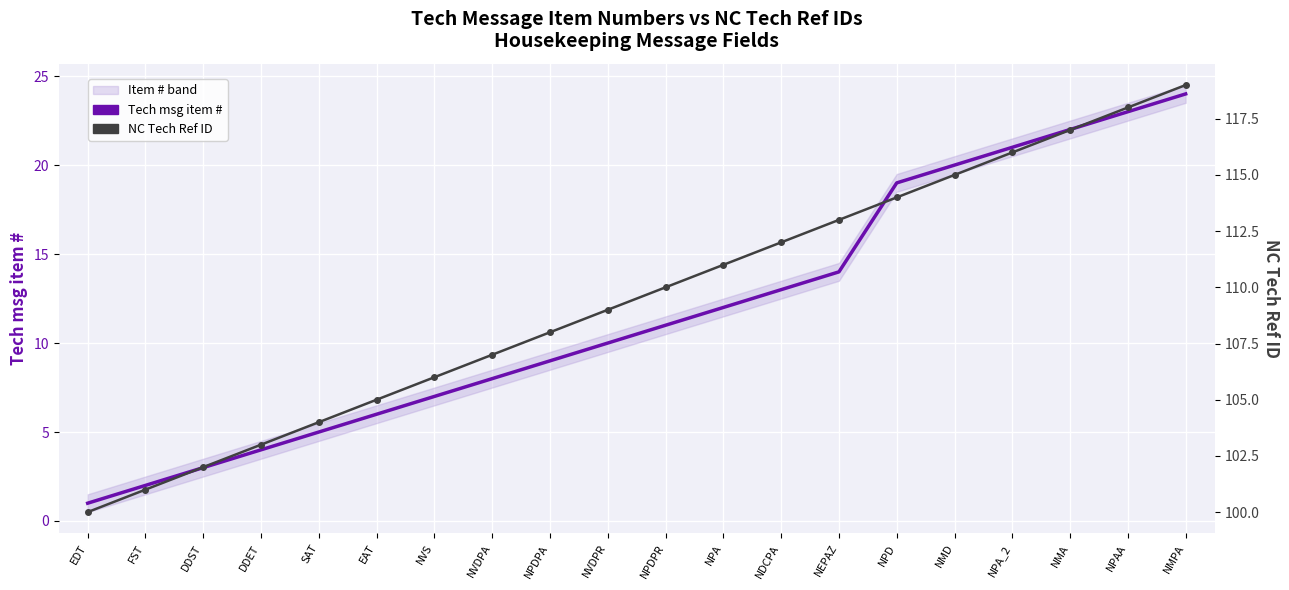

Is the value of Tech msg item # at DDST greater than the value of NC Tech Ref ID at NDCPA?

No